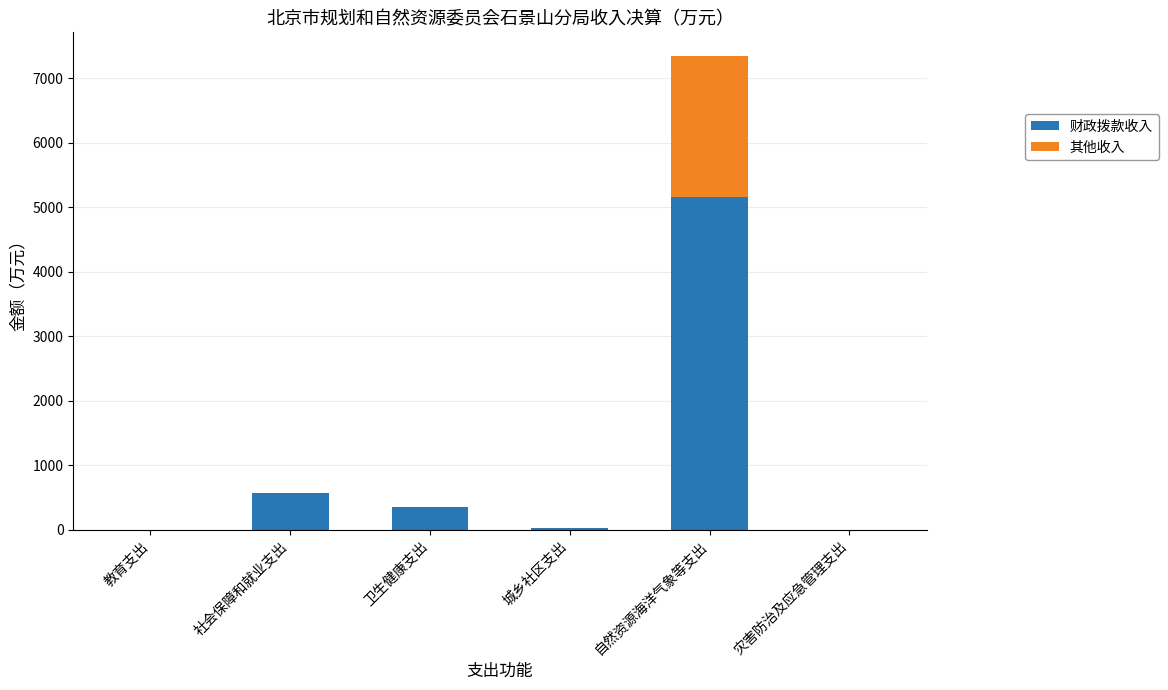

At which label is 财政拨款收入 closest to 2579?

社会保障和就业支出